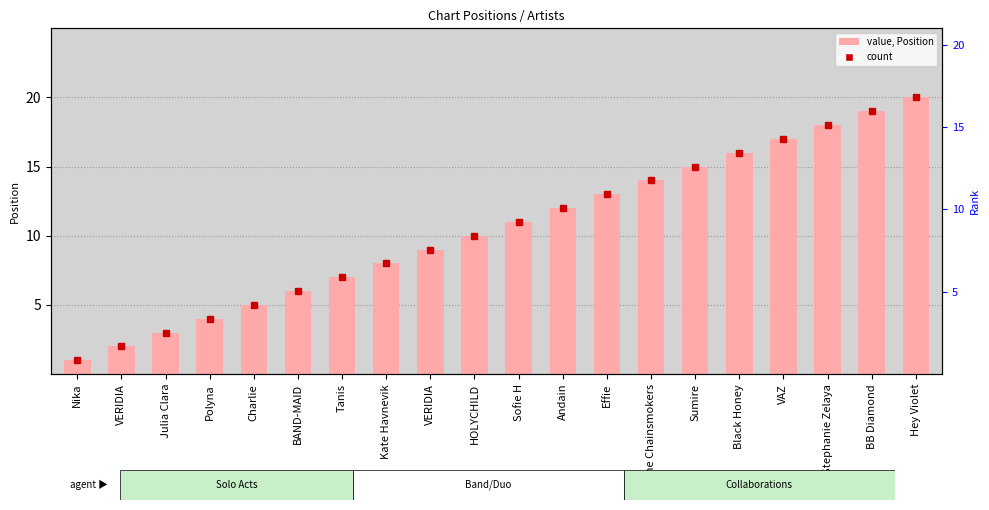

Rank the categories by value from highest to lowest.

Hey Violet, BB Diamond, Stephanie Zelaya, VAZ, Black Honey, Sumire, The Chainsmokers, Effie, Andain, Sofie H, HOLYCHILD, VERIDIA, Kate Havnevik, Tanis, BAND-MAID, Charlie, Polyna, Julia Clara, VERIDIA, Nika